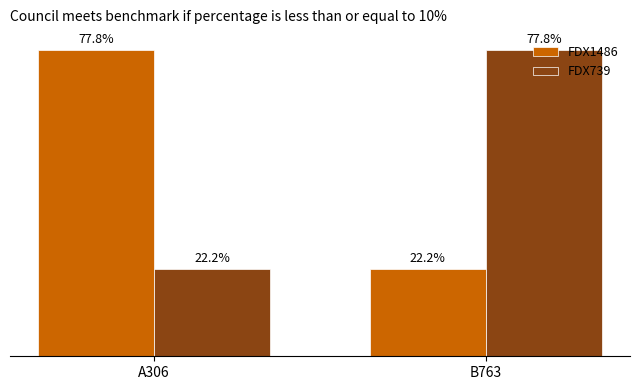

Are the bars grouped side by side (vs. stacked)?

Yes